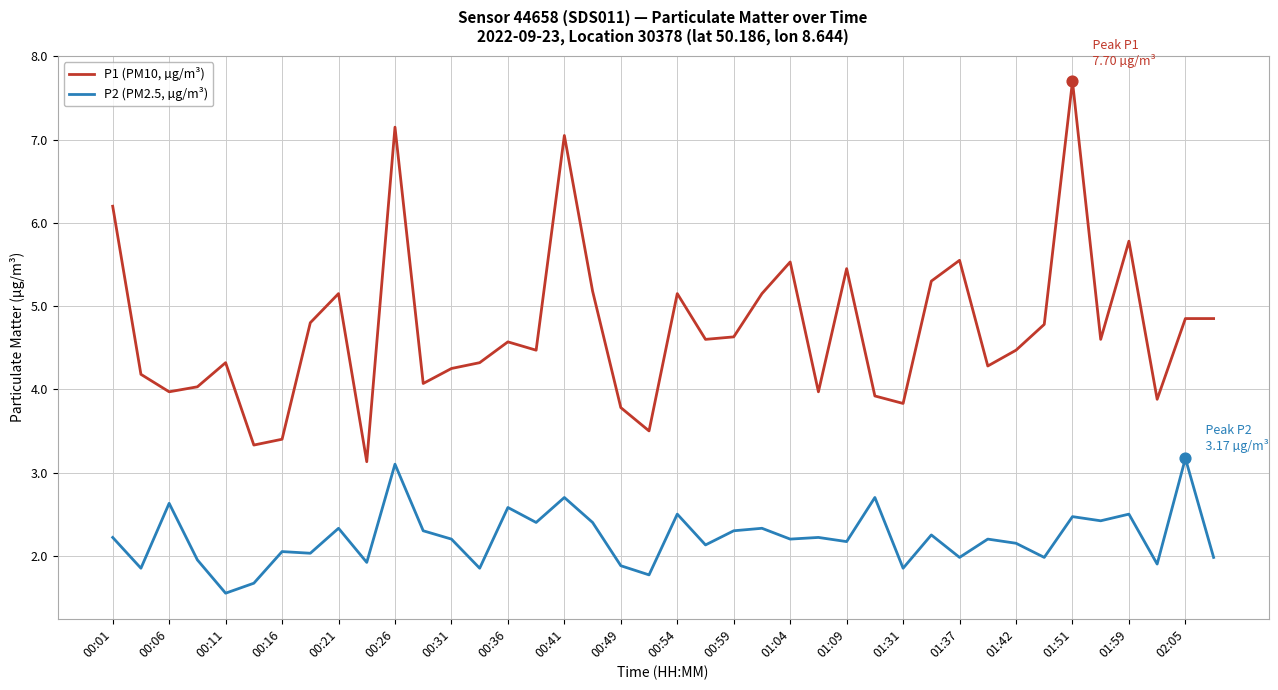

At how many categories does at least one series exceed 6?

4